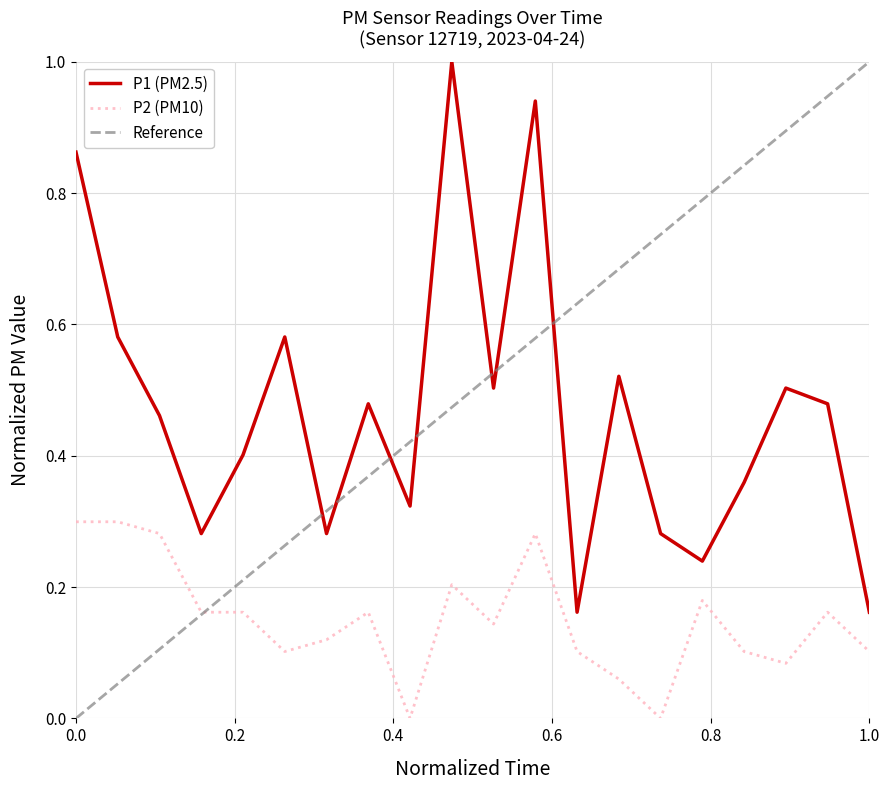

What is the sum of all P1 values?

9.4